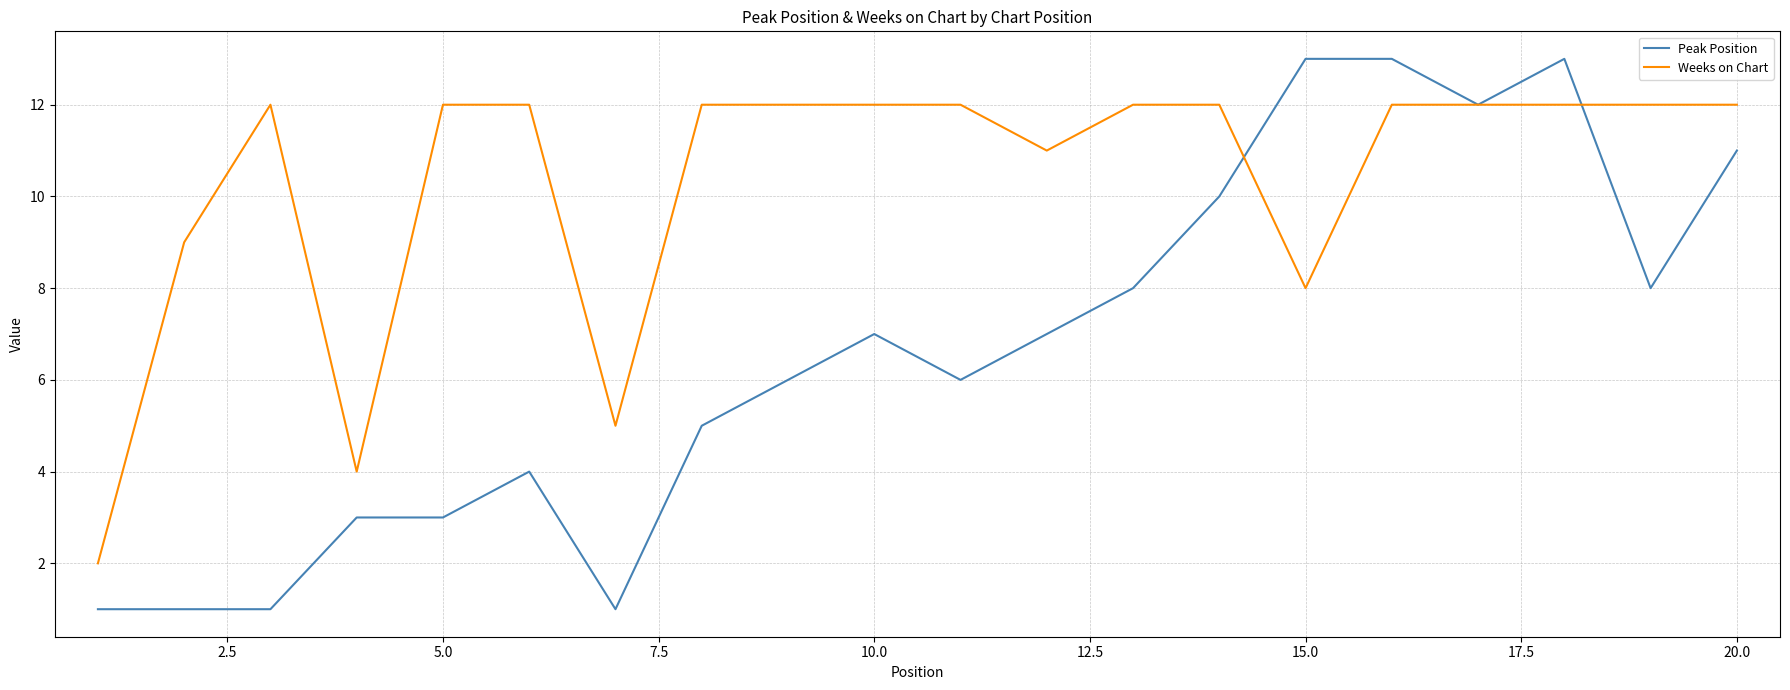

What are all the series names shown in the legend?

Peak Position, Weeks on Chart